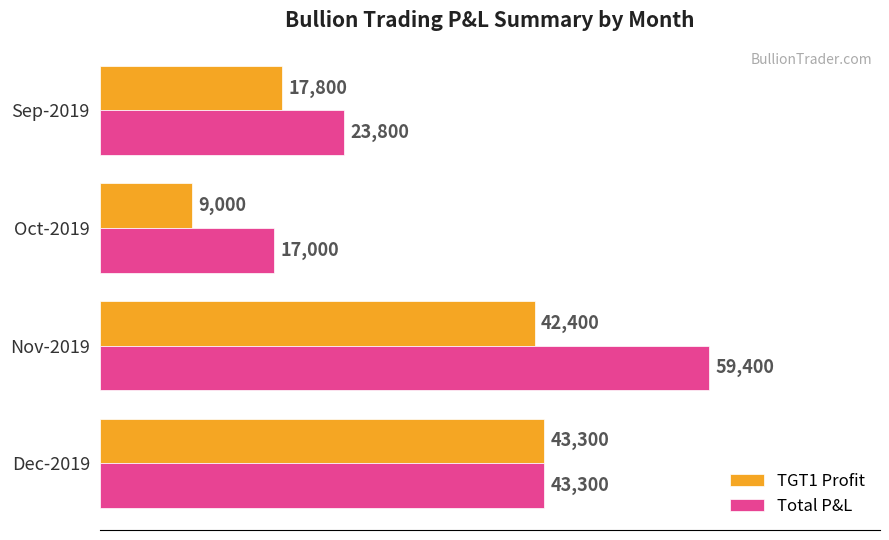

True or false: Total P&L has a value of 43300 at Dec-2019.

True